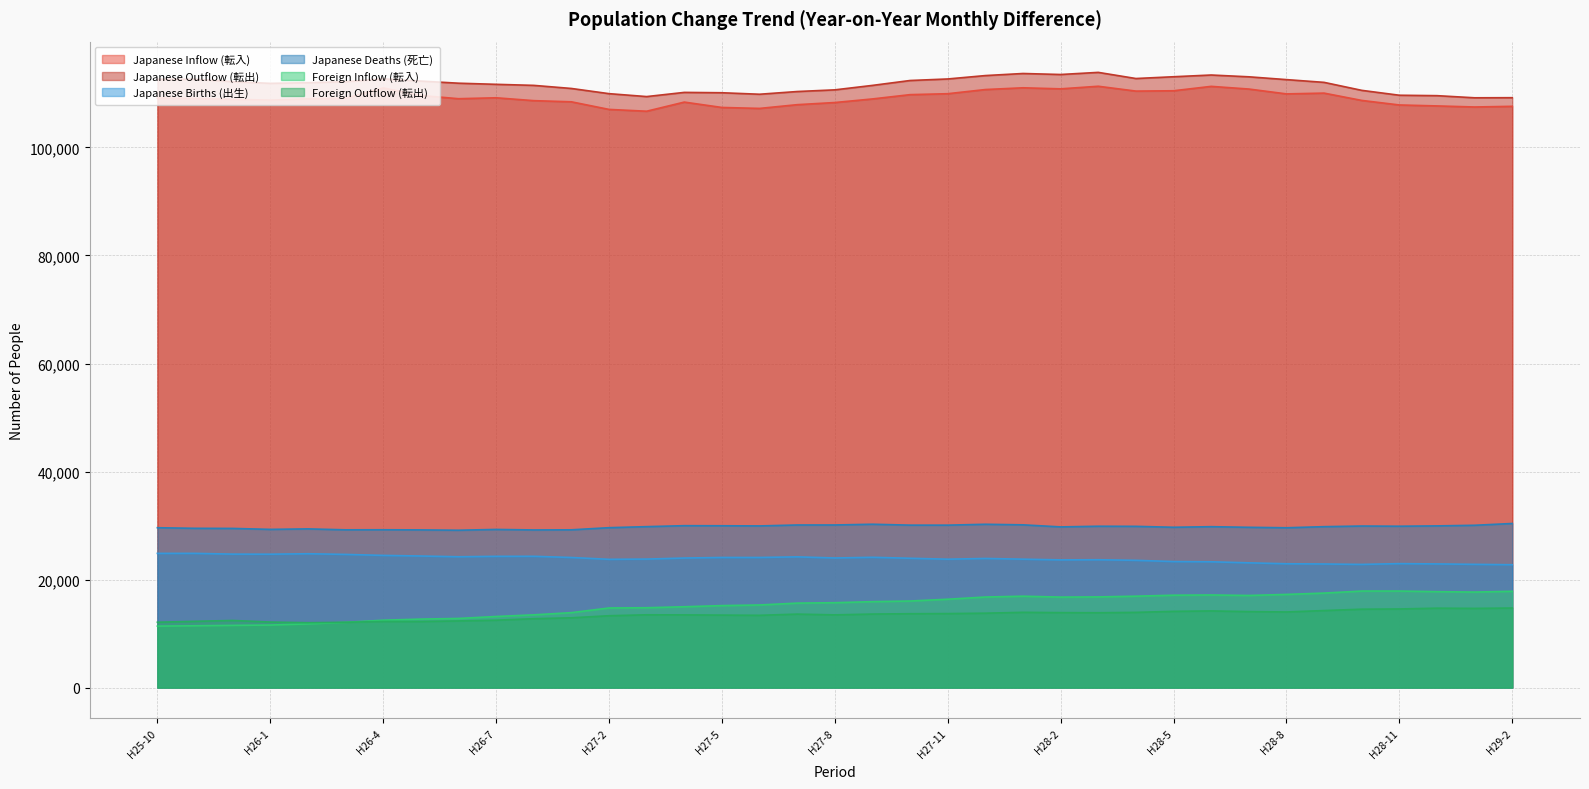

True or false: Japanese Outflow (転出) and Japanese Inflow (転入) cross at least once.

False